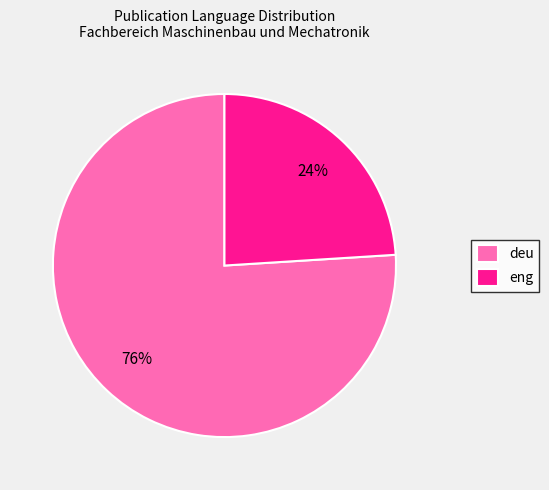

Rank the categories by value from highest to lowest.

deu, eng